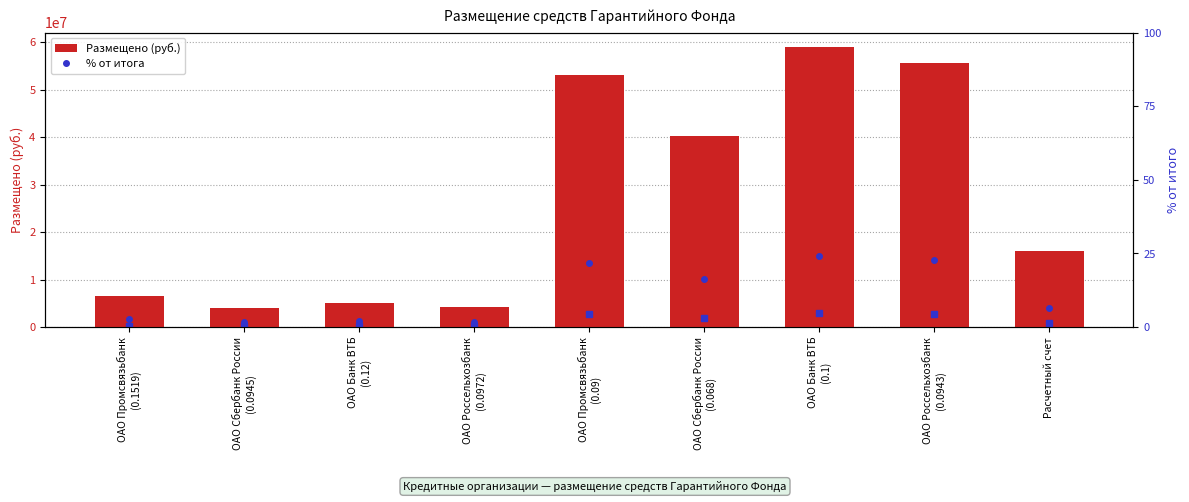

Which series has the largest total across all categories?

Размещено (руб.)